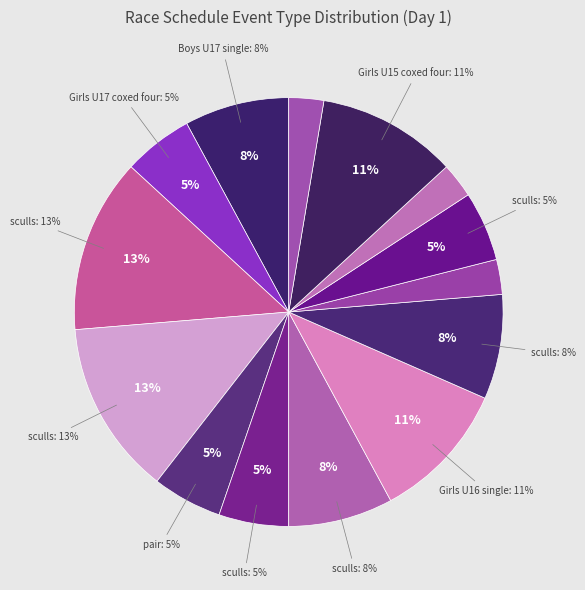

To the nearest percent, what is the average slice percentage?

7%